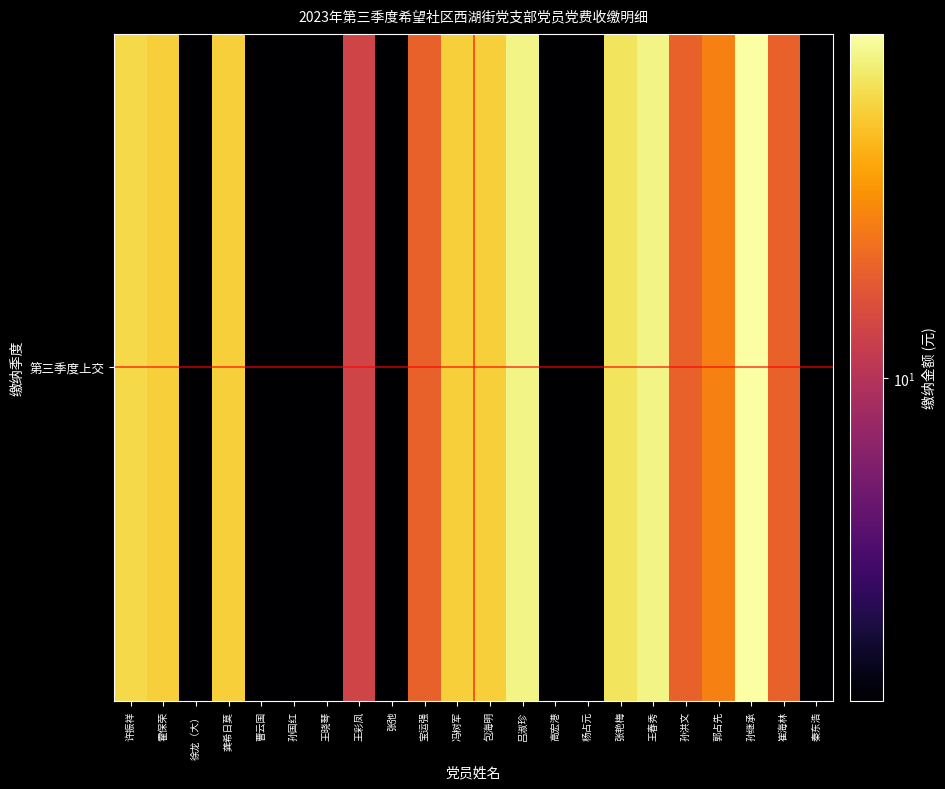

List the labels in order of value, largest first.

孙继承, 吕淑珍, 王春秀, 张艳梅, 许振祥, 霍保荣, 龚希日莫, 冯树军, 包海明, 郭占先, 宝运强, 孙洪文, 崔海林, 王彩凤, 徐龙（大）, 曹云国, 孙国红, 王晓琴, 张弛, 高宏港, 杨占元, 秦东浩